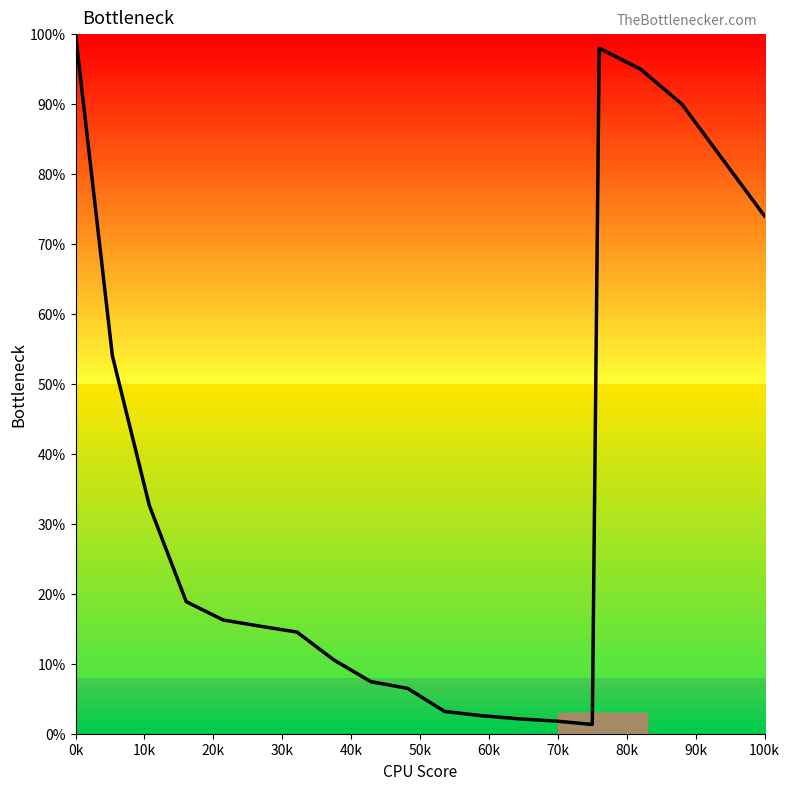

What is the greatest value displayed?

100.0